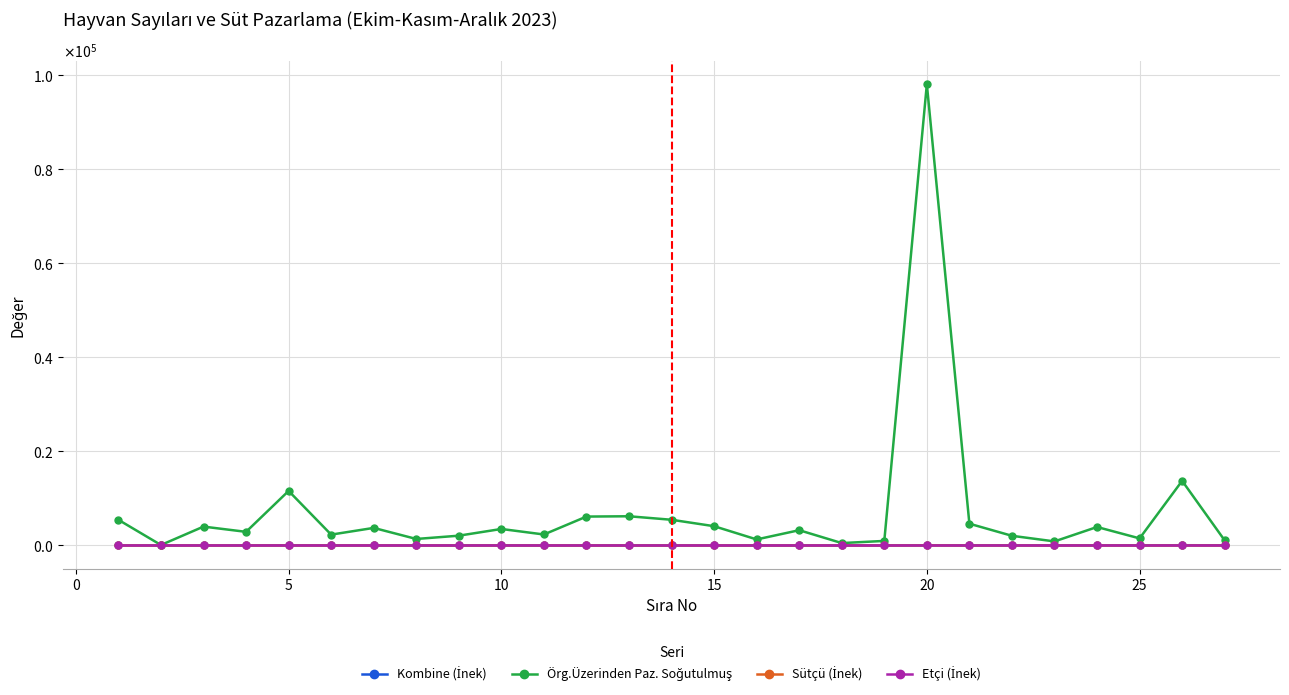

Where do Sütçü (İnek) and Kombine (İnek) first cross each other?

14 and 15